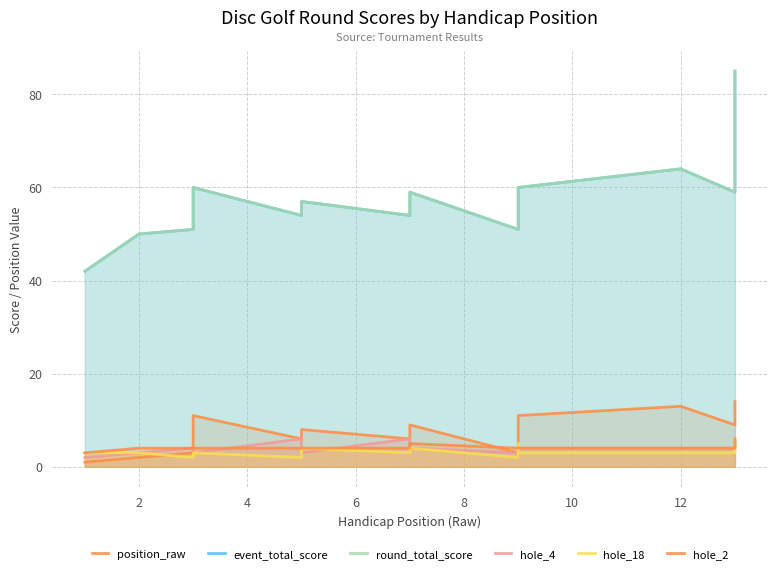

Reading right to left, list all the values displayed in this chart.

position_raw: 14	9	13	11	5	3	9	6	8	6	11	3	2	1
event_total_score: 85	59	64	60	53	51	59	54	57	54	60	51	50	42
round_total_score: 85	59	64	60	53	51	59	54	57	54	60	51	50	42
hole_4: 5	4	4	4	2	3	4	6	3	6	3	4	3	2
hole_18: 6	3	3	3	5	2	4	3	4	2	3	2	3	3
hole_2: 6	4	4	4	4	4	5	4	4	4	4	4	4	3